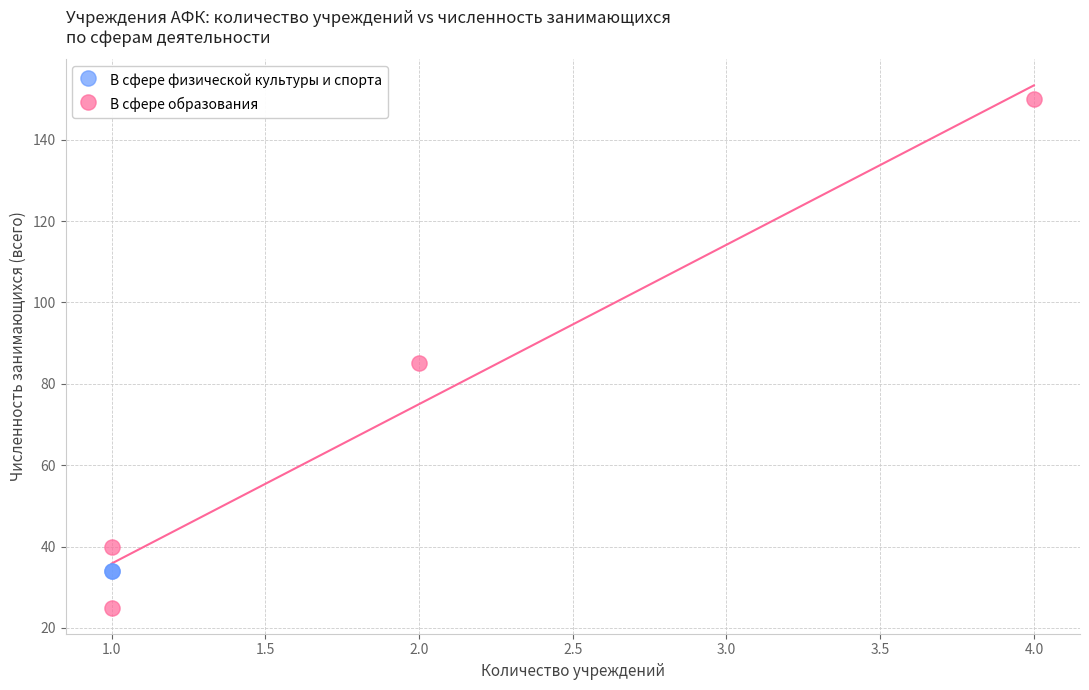

Which series contains the highest Y value?

В сфере образования